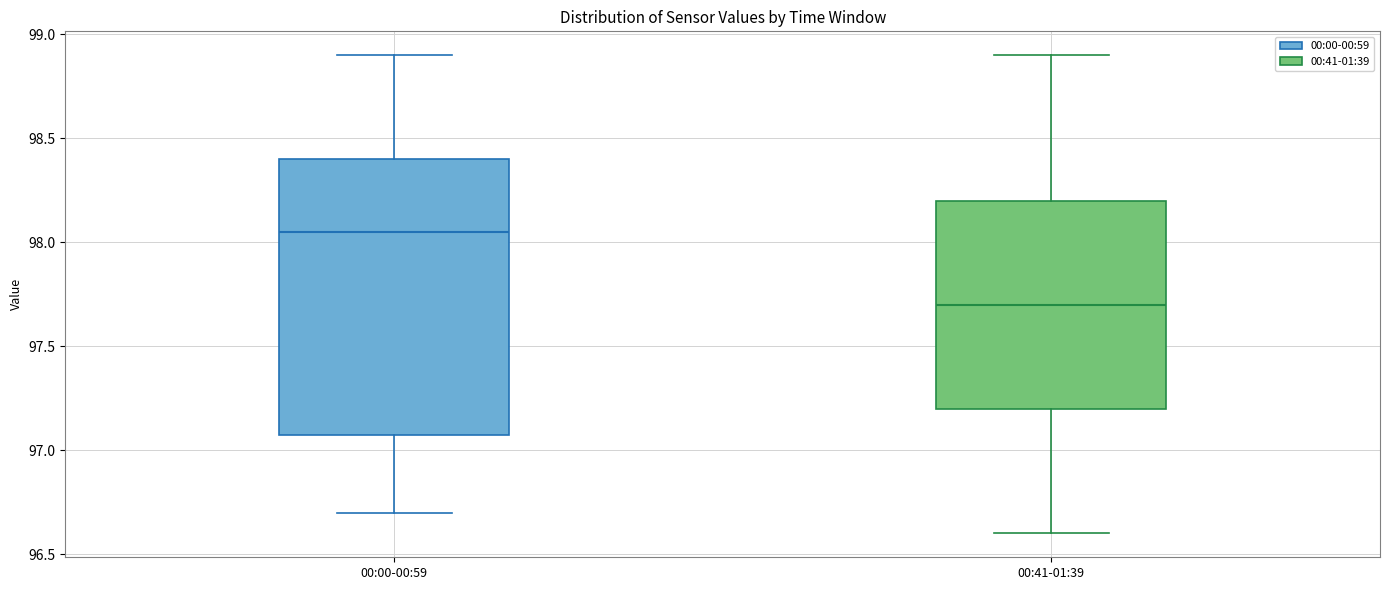

Reading left to right, read every box against the y-axis: the position of its median line, the range the box covers, and the ends of its whiskers. The values are not printed on the chart, so give them approximately, as read against the axis.

00:00-00:59: median 98.05, box 97.10 to 98.40, whiskers 96.70 to 98.90
00:41-01:39: median 97.70, box 97.20 to 98.20, whiskers 96.60 to 98.90